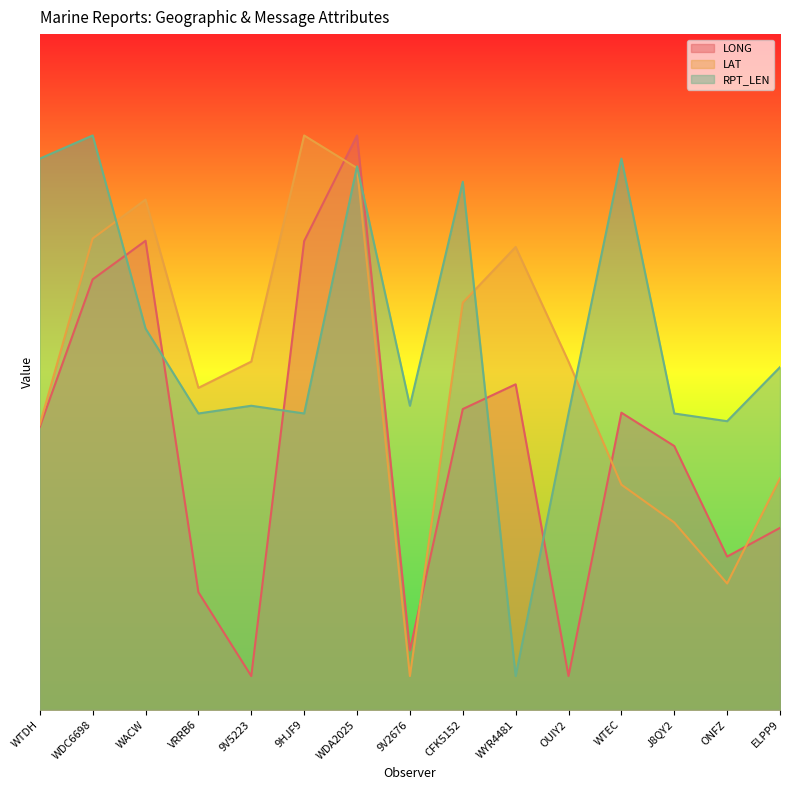

After their last crossing, which series has the higher values: LONG or LAT?

LAT